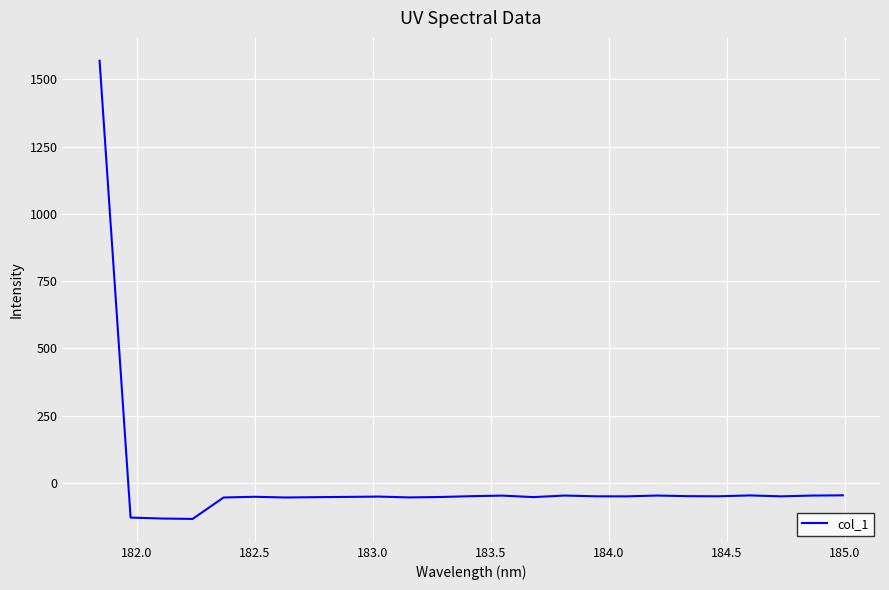

How many values are below zero?

24